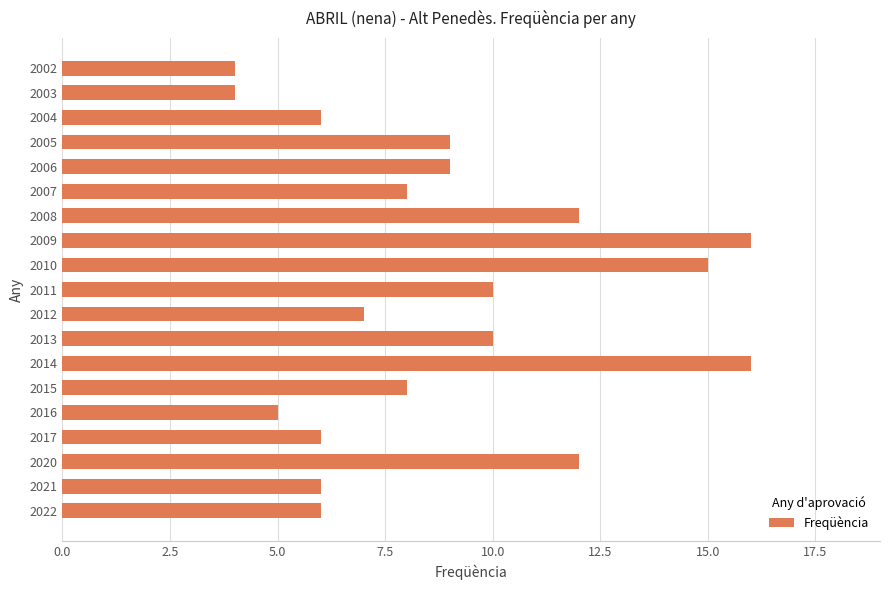

Reading bottom to top, transcribe all the data shown in this chart.

6	6	12	6	5	8	16	10	7	10	15	16	12	8	9	9	6	4	4